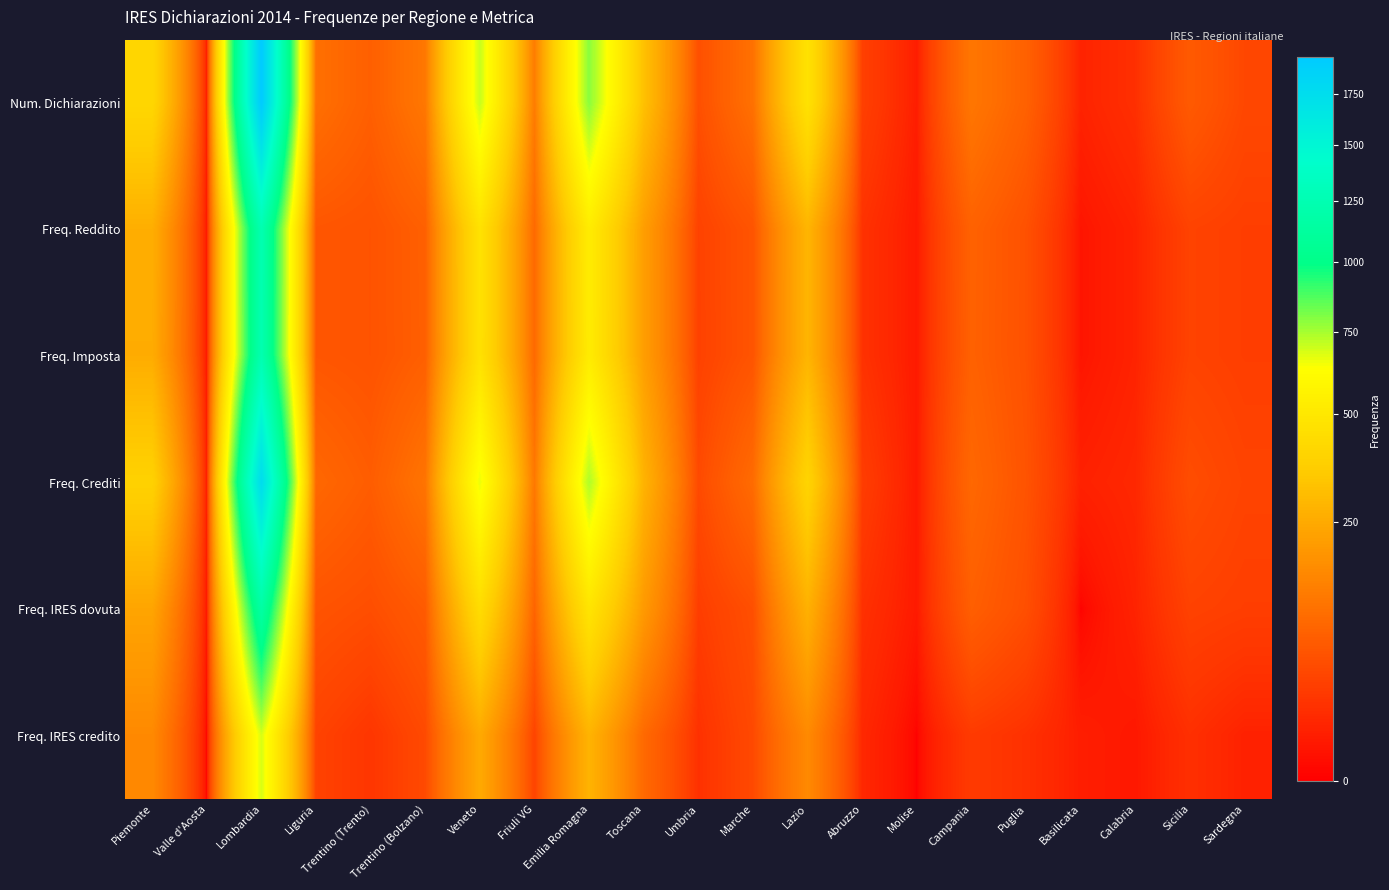

Reading right to left, extract all data points from this chart.

Num. Dichiarazioni: Sardegna=45	Sicilia=71	Calabria=20	Basilicata=11	Puglia=82	Campania=122	Molise=8	Abruzzo=36	Lazio=470	Marche=110	Umbria=55	Toscana=320	Emilia Romagna=788	Friuli VG=133	Veneto=707	Trentino (Bolzano)=124	Trentino (Trento)=79	Liguria=108	Lombardia=1945	Valle d'Aosta=8	Piemonte=412
Freq. Reddito: Sardegna=34	Sicilia=39	Calabria=11	Basilicata=4	Puglia=57	Campania=83	Molise=6	Abruzzo=22	Lazio=283	Marche=62	Umbria=38	Toscana=216	Emilia Romagna=525	Friuli VG=96	Veneto=469	Trentino (Bolzano)=80	Trentino (Trento)=60	Liguria=65	Lombardia=1247	Valle d'Aosta=5	Piemonte=262
Freq. Imposta: Sardegna=34	Sicilia=39	Calabria=11	Basilicata=4	Puglia=57	Campania=82	Molise=6	Abruzzo=22	Lazio=282	Marche=62	Umbria=37	Toscana=215	Emilia Romagna=521	Friuli VG=95	Veneto=466	Trentino (Bolzano)=79	Trentino (Trento)=60	Liguria=65	Lombardia=1242	Valle d'Aosta=5	Piemonte=256
Freq. Crediti: Sardegna=40	Sicilia=52	Calabria=14	Basilicata=10	Puglia=60	Campania=94	Molise=6	Abruzzo=33	Lazio=399	Marche=100	Umbria=48	Toscana=277	Emilia Romagna=737	Friuli VG=124	Veneto=660	Trentino (Bolzano)=117	Trentino (Trento)=75	Liguria=94	Lombardia=1767	Valle d'Aosta=8	Piemonte=386
Freq. IRES dovuta: Sardegna=34	Sicilia=38	Calabria=11	Basilicata=0	Puglia=54	Campania=78	Molise=6	Abruzzo=21	Lazio=270	Marche=55	Umbria=33	Toscana=204	Emilia Romagna=484	Friuli VG=87	Veneto=439	Trentino (Bolzano)=72	Trentino (Trento)=53	Liguria=61	Lombardia=1163	Valle d'Aosta=5	Piemonte=234
Freq. IRES credito: Sardegna=10	Sicilia=20	Calabria=5	Basilicata=8	Puglia=21	Campania=30	Molise=0	Abruzzo=14	Lazio=164	Marche=47	Umbria=21	Toscana=96	Emilia Romagna=278	Friuli VG=40	Veneto=248	Trentino (Bolzano)=48	Trentino (Trento)=25	Liguria=39	Lombardia=686	Valle d'Aosta=0	Piemonte=162